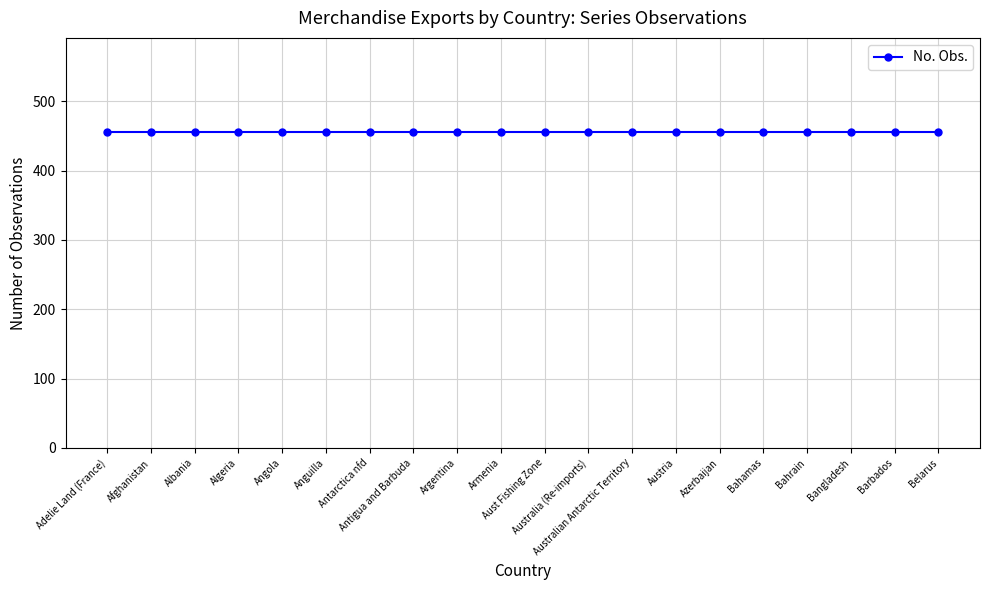

Is this an area chart (filled region under the line)?

No